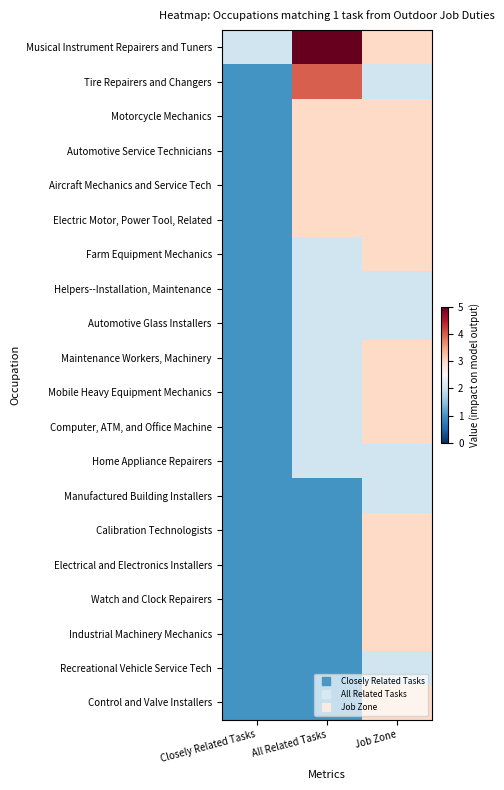

Which series has the largest range (max minus min)?

Musical Instrument Repairers and Tuners